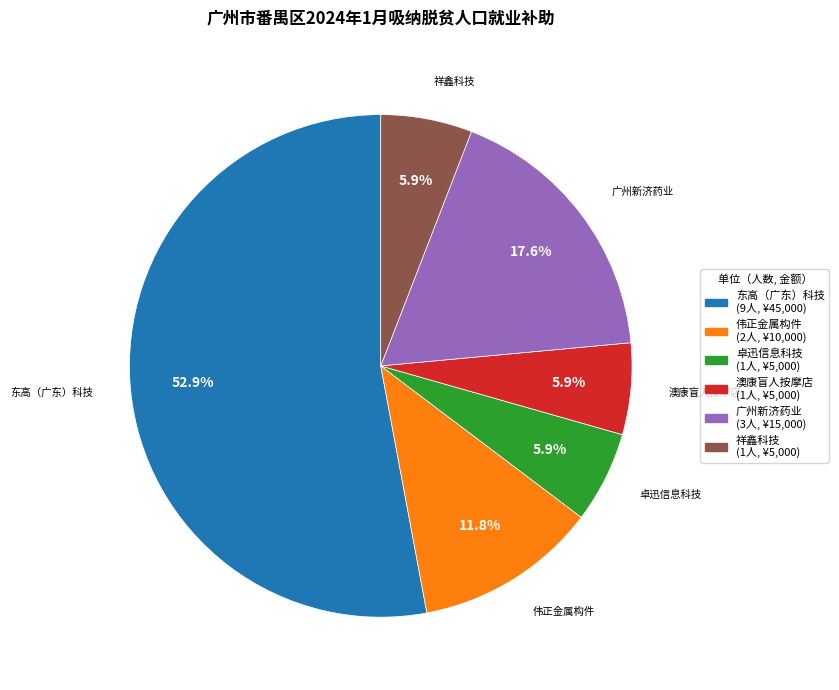

What is the ratio of the value at 卓迅信息科技 to the value at 伟正金属构件?

0.5